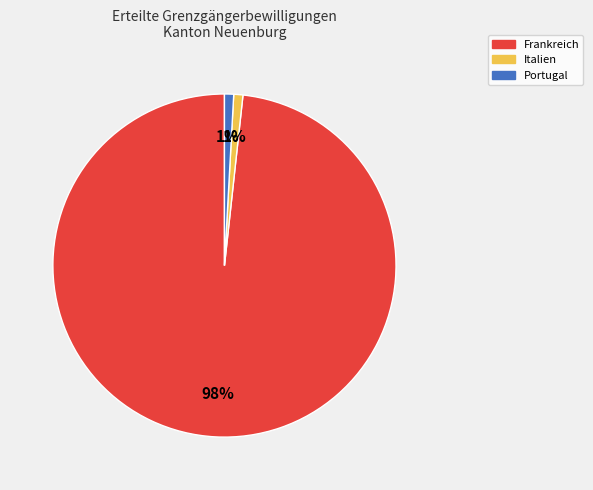

To the nearest percent, what percentage of the pie is Italien?

1%